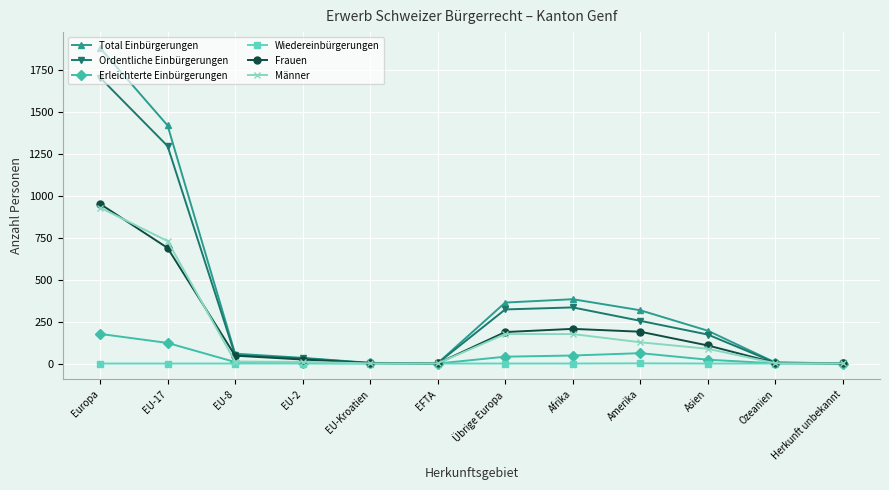

Where does the Total Einbürgerungen series first go above 196?

Europa